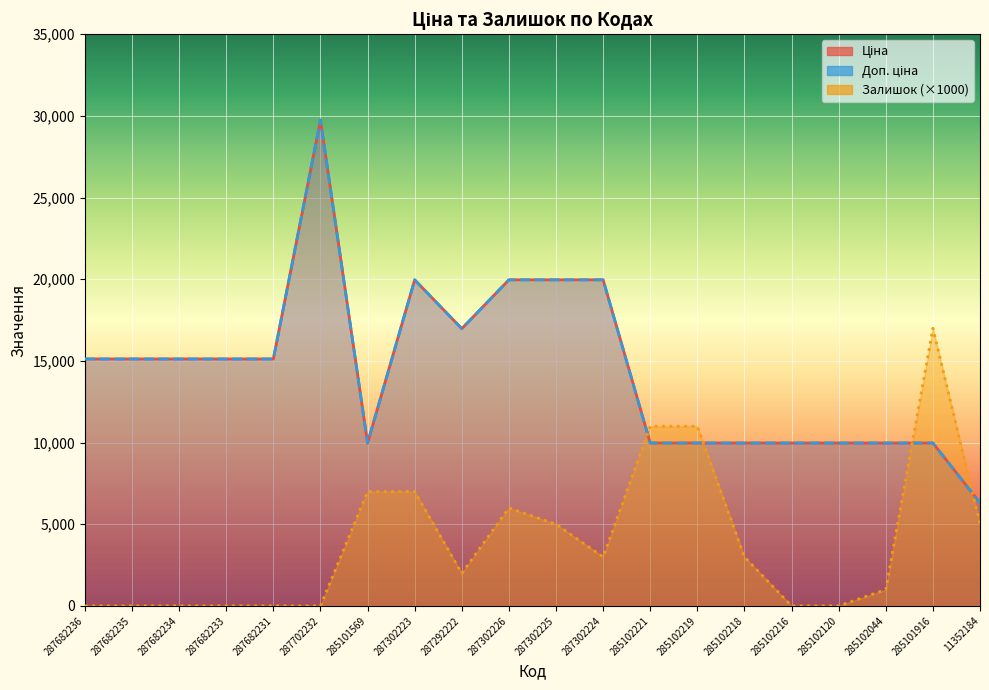

What is the value of the Ціна point at the 6th from the left?

29747.2